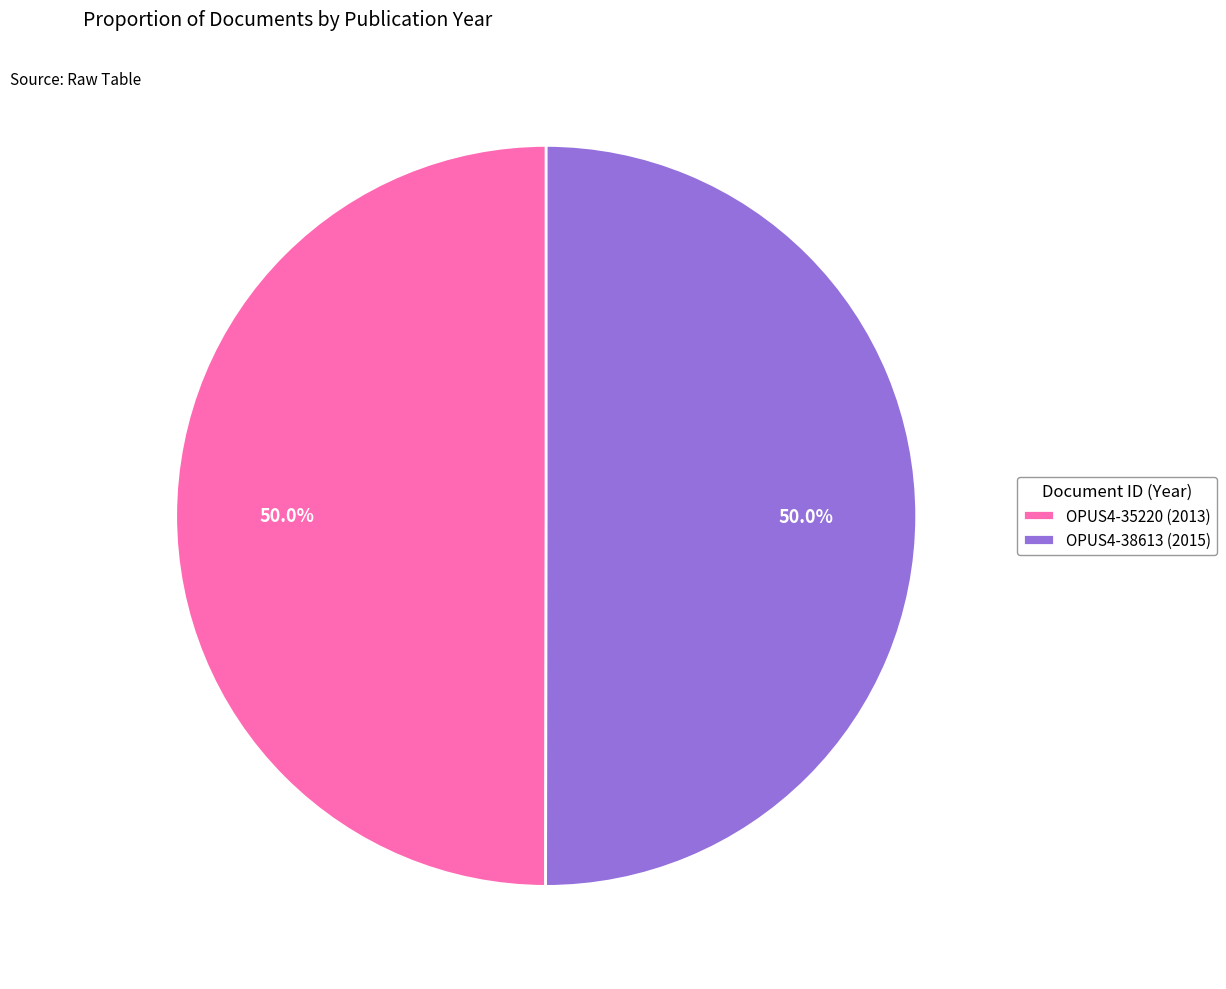

True or false: OPUS4-35220 accounts for 50% of the total.

True